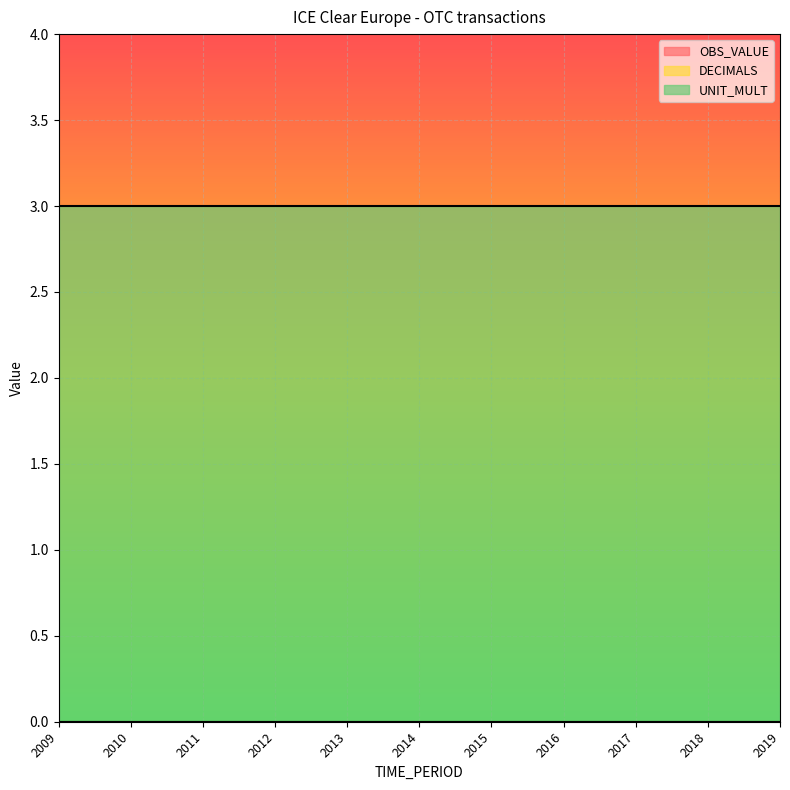

True or false: DECIMALS has more than 0 points higher than both neighbors.

False